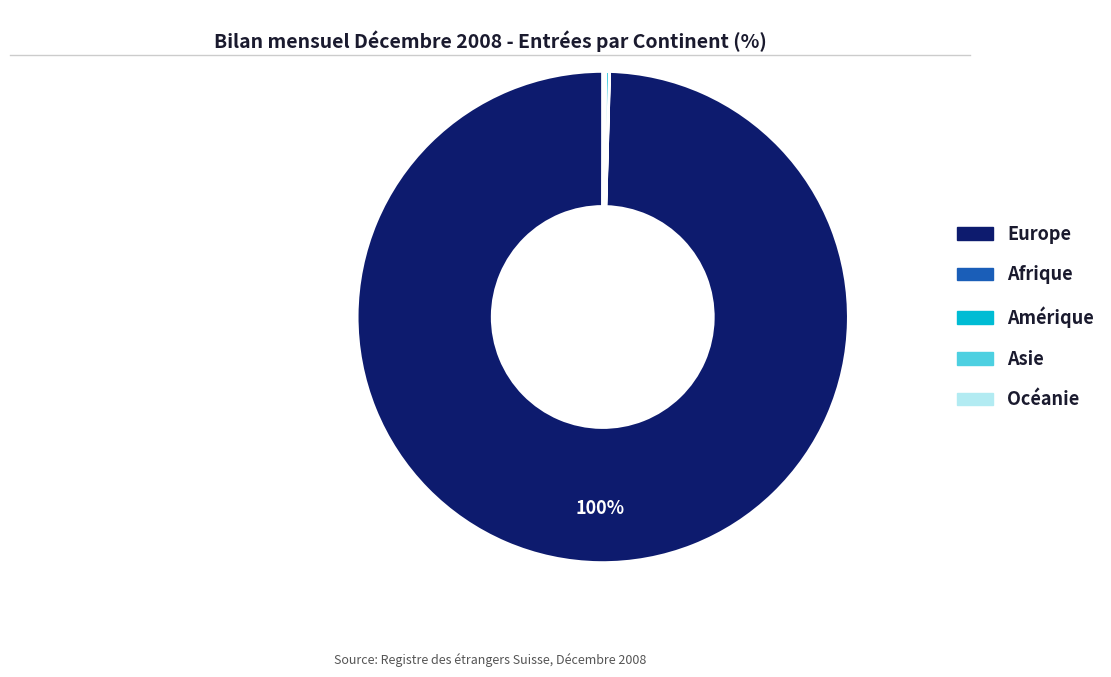

Which category accounts for the majority?

Europe